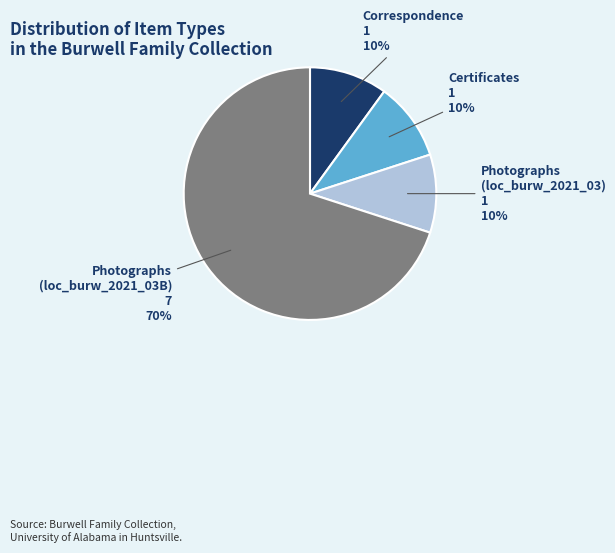

Is the sum of Photographs (loc_burw_2021_03) and Correspondence greater than half?

No